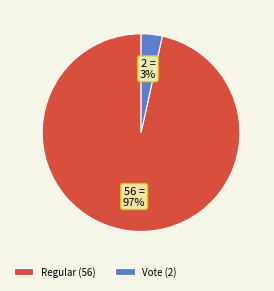

Rank the categories by value from lowest to highest.

Vote (2), Regular (56)